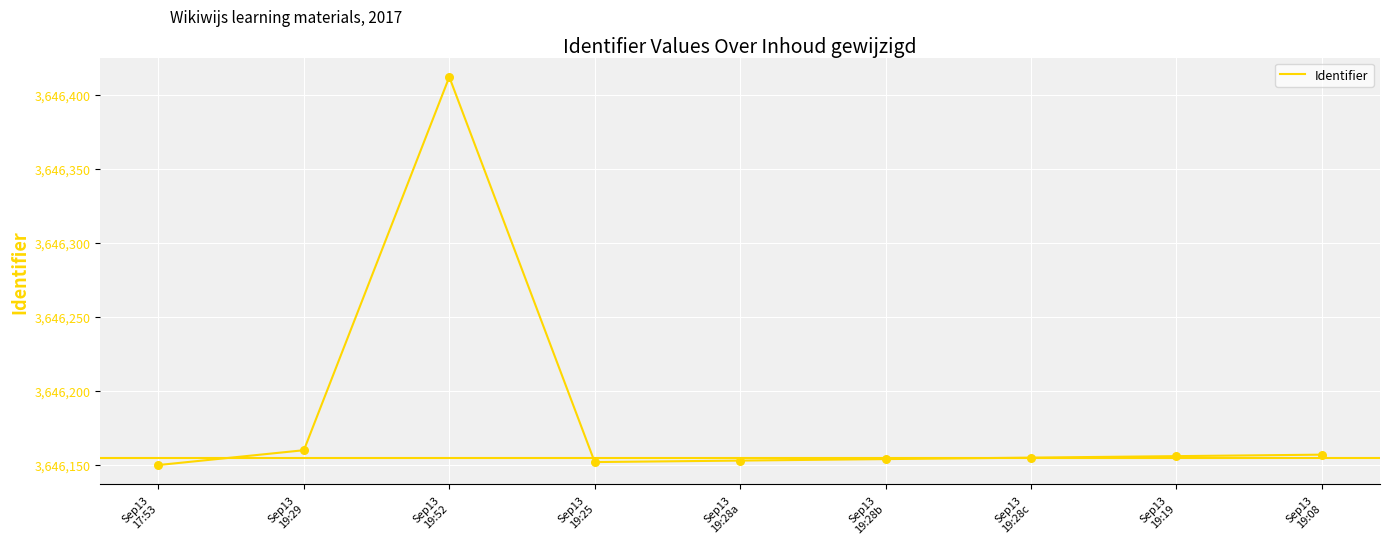

What is the difference between the maximum and minimum values?

262